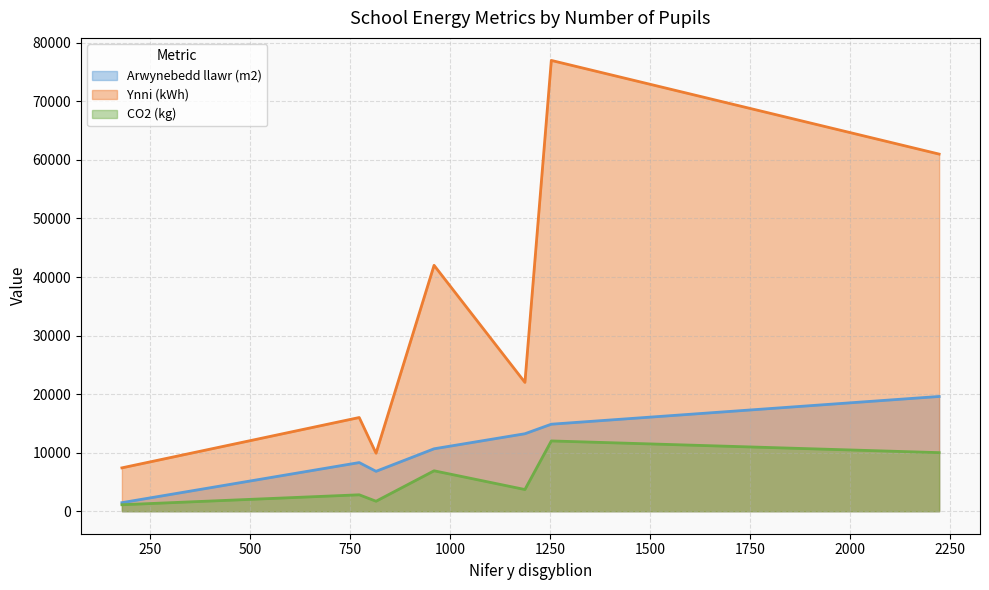

Rank the series at Beauchamp City Sixth Form from lowest to highest value.

CO2 (kg), Arwynebedd llawr (m2), Ynni (kWh)